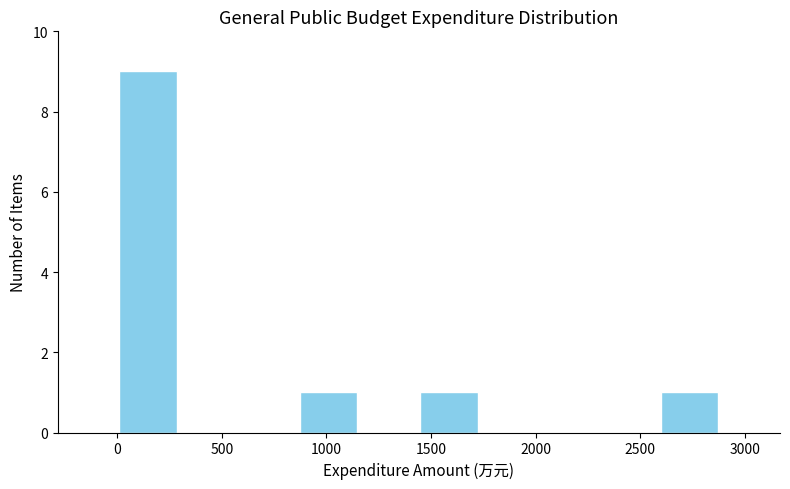

Reading left to right, transcribe this chart: for each bar, give the range it covers on the x-axis and its height. Neither the bar edges nor the heights are printed on the chart, so give them approximately, as read against the axes.

0 to 300: 9
300 to 600: 0
600 to 850: 0
850 to 1150: 1
1150 to 1450: 0
1450 to 1750: 1
1750 to 2000: 0
2000 to 2300: 0
2300 to 2600: 0
2600 to 2900: 1